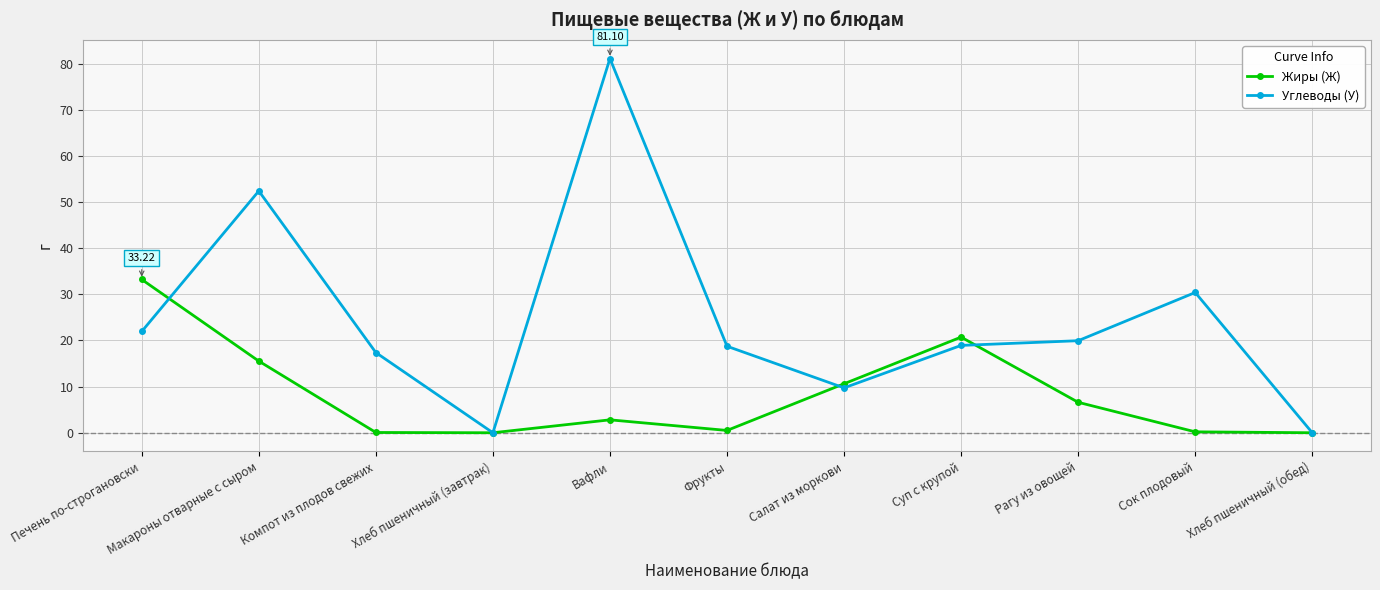

What is the sum of all Углеводы (У) values?

270.6